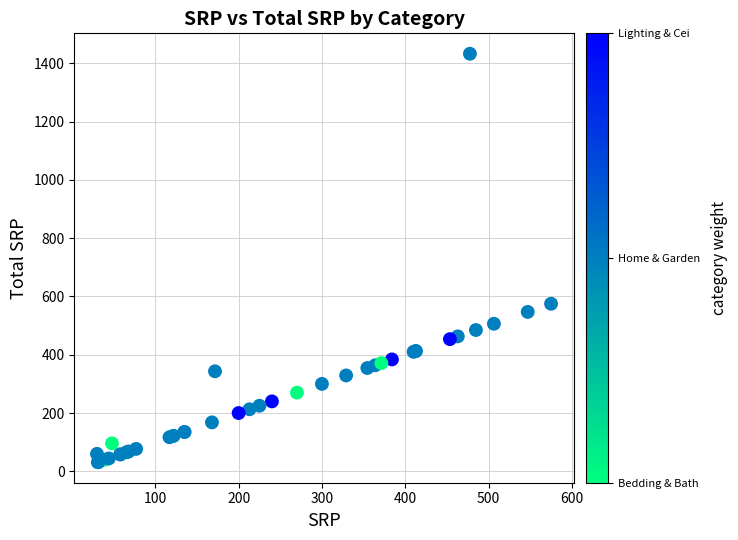

What Y value in the scatter plot is closest to 731?

575.0